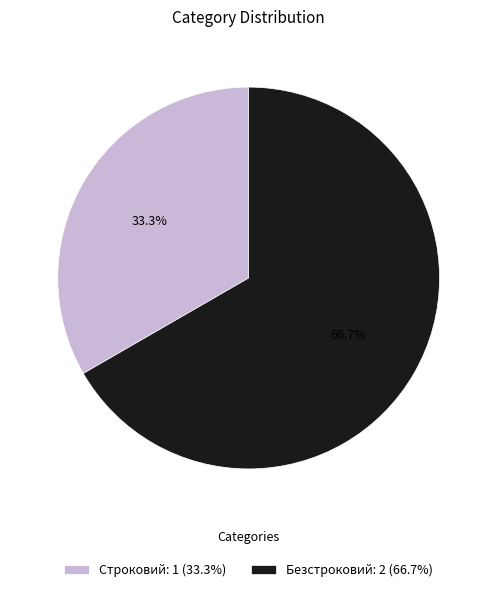

Between Строковий and Безстроковий, which is larger?

Безстроковий